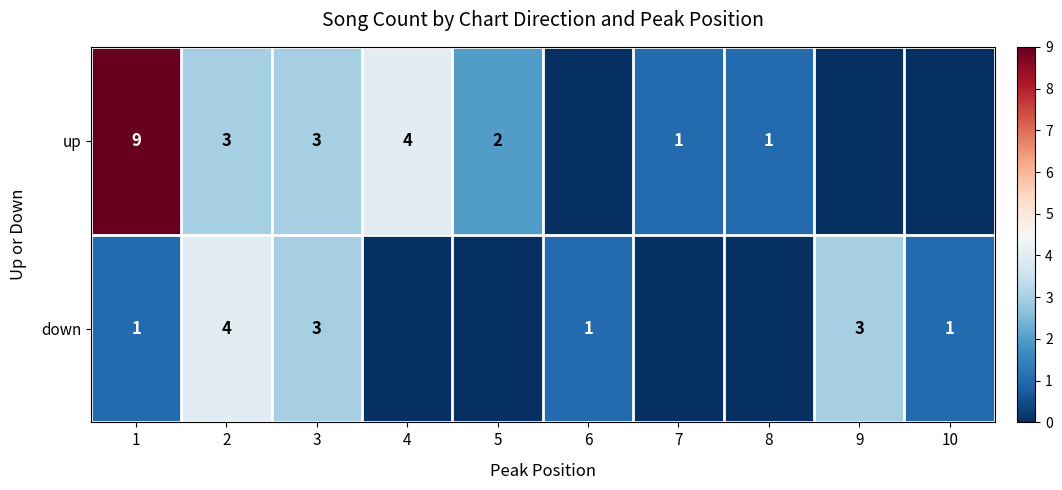

What is the spread (max minus min) of values at 1?

8